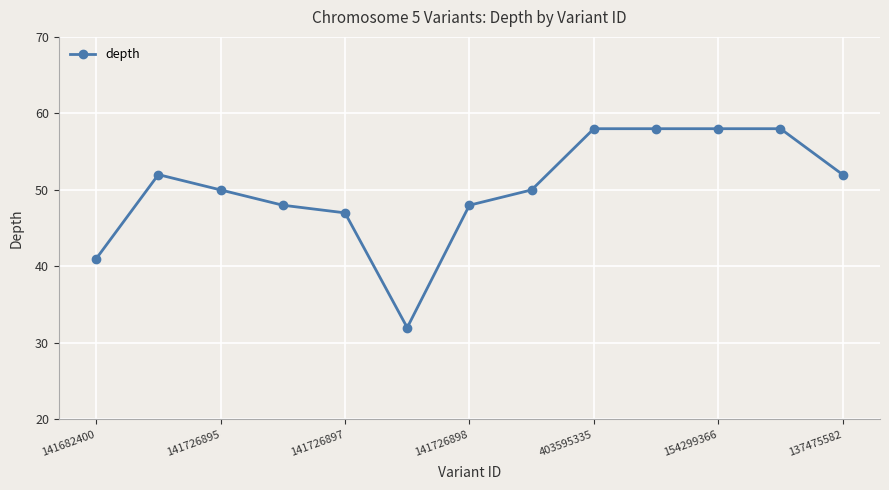

What is the maximum value shown in the chart?

58